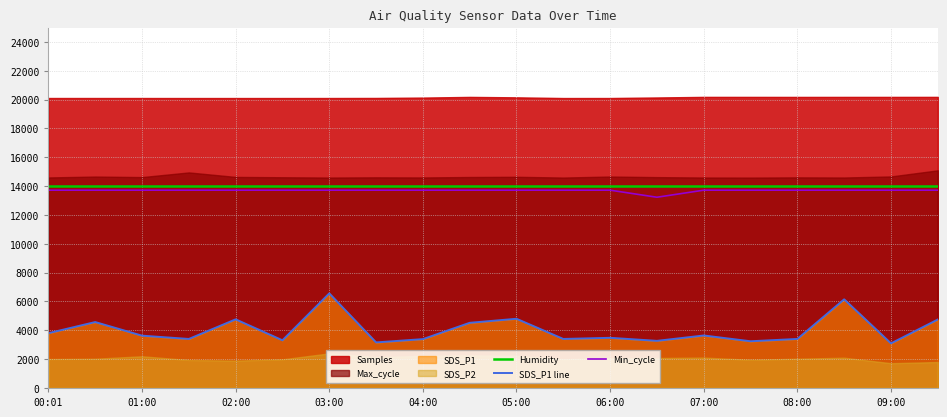

True or false: SDS_P1 line and Min_cycle intersect in this chart.

False